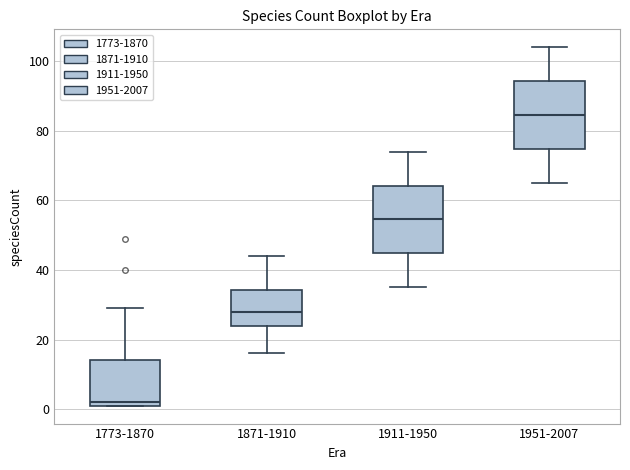

Reading left to right, transcribe this box plot: for each box, give where its median line is, the range the box spans, and where its two whiskers end, as read against the y-axis. The values are not printed on the chart, so give them approximately, as read against the axis.

1773-1870: median 2 (just above the box's lower edge), box 2 to 14, whiskers 2 to 30
1871-1910: median 28, box 24 to 34, whiskers 16 to 44
1911-1950: median 54, box 44 to 64, whiskers 36 to 74
1951-2007: median 84, box 74 to 94, whiskers 66 to 104